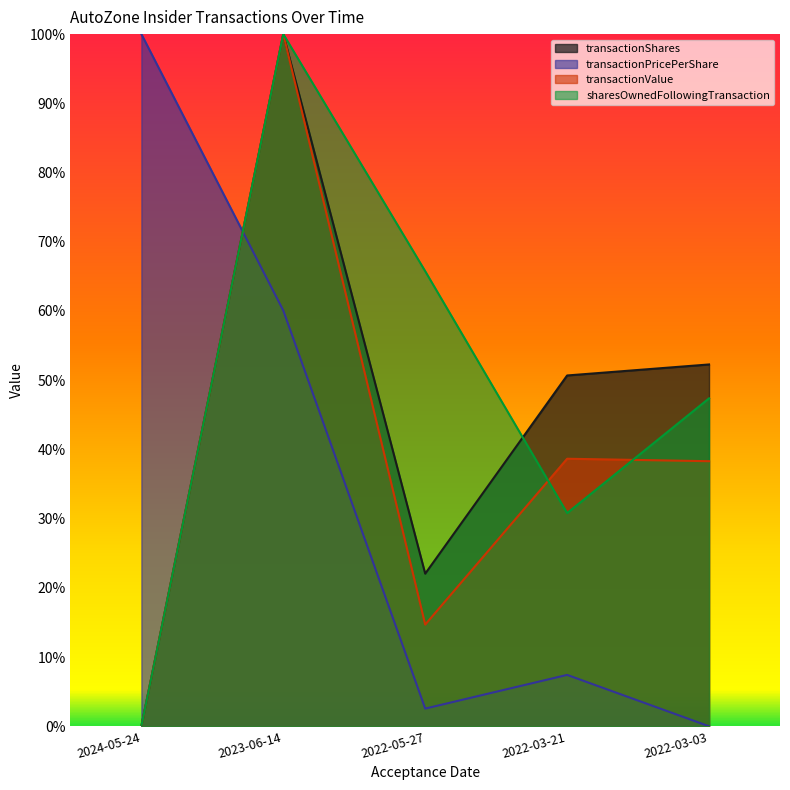

Reading left to right, transcribe all the data shown in this chart.

transactionShares: 0.0	1.0	0.2	0.5	0.5
transactionPricePerShare: 1.0	0.6	0.0	0.1	0.0
transactionValue: 0.0	1.0	0.1	0.4	0.4
sharesOwnedFollowingTransaction: 0.0	1.0	0.7	0.3	0.5